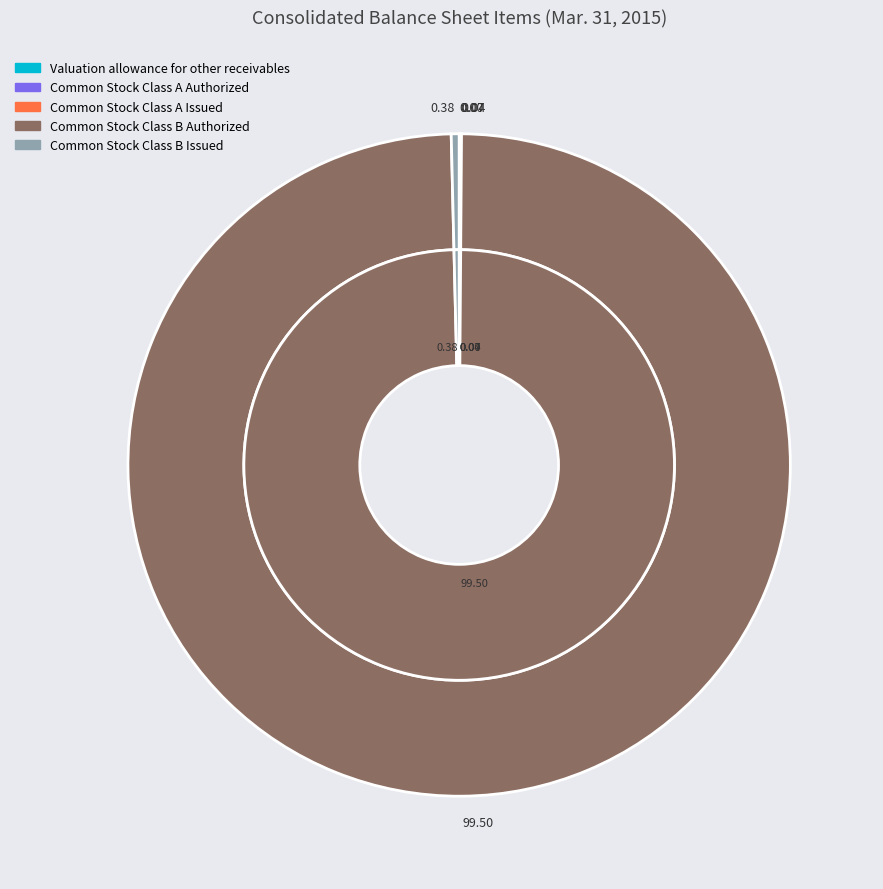

Does Valuation allowance for other receivables represent more than half of the total?

No